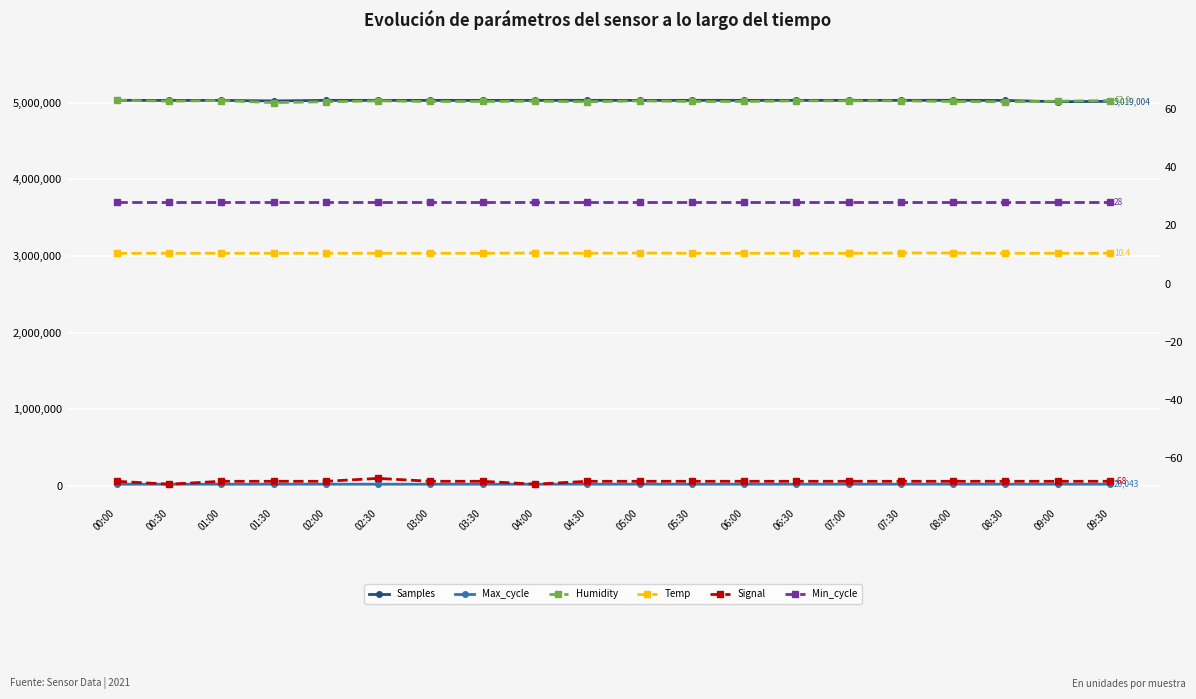

Reading right to left, extract all data points from this chart.

Samples: 09:30=5019004.0	09:00=5014143.0	08:30=5031016.0	08:00=5032591.0	07:30=5032115.0	07:00=5032029.0	06:30=5031888.0	06:00=5032121.0	05:30=5032260.0	05:00=5031652.0	04:30=5032226.0	04:00=5032019.0	03:30=5031710.0	03:00=5031808.0	02:30=5031934.0	02:00=5032087.0	01:30=5024479.0	01:00=5031781.0	00:30=5031039.0	00:00=5032686.0
Max_cycle: 09:30=20043.0	09:00=20029.0	08:30=20087.0	08:00=20485.0	07:30=20261.0	07:00=20029.0	06:30=20060.0	06:00=20057.0	05:30=20045.0	05:00=20475.0	04:30=20510.0	04:00=20029.0	03:30=20025.0	03:00=20022.0	02:30=20050.0	02:00=20514.0	01:30=20055.0	01:00=20036.0	00:30=20035.0	00:00=20056.0
Humidity: 09:30=62.9	09:00=62.7	08:30=62.5	08:00=62.6	07:30=62.8	07:00=62.8	06:30=62.8	06:00=62.6	05:30=62.6	05:00=62.8	04:30=62.5	04:00=62.7	03:30=62.6	03:00=62.6	02:30=62.8	02:00=62.5	01:30=62.2	01:00=62.9	00:30=62.7	00:00=63.0
Temp: 09:30=10.4	09:00=10.4	08:30=10.4	08:00=10.5	07:30=10.5	07:00=10.4	06:30=10.4	06:00=10.4	05:30=10.4	05:00=10.5	04:30=10.4	04:00=10.5	03:30=10.4	03:00=10.4	02:30=10.4	02:00=10.4	01:30=10.4	01:00=10.4	00:30=10.4	00:00=10.4
Signal: 09:30=-68.0	09:00=-68.0	08:30=-68.0	08:00=-68.0	07:30=-68.0	07:00=-68.0	06:30=-68.0	06:00=-68.0	05:30=-68.0	05:00=-68.0	04:30=-68.0	04:00=-69.0	03:30=-68.0	03:00=-68.0	02:30=-67.0	02:00=-68.0	01:30=-68.0	01:00=-68.0	00:30=-69.0	00:00=-68.0
Min_cycle: 09:30=28.0	09:00=28.0	08:30=28.0	08:00=28.0	07:30=28.0	07:00=28.0	06:30=28.0	06:00=28.0	05:30=28.0	05:00=28.0	04:30=28.0	04:00=28.0	03:30=28.0	03:00=28.0	02:30=28.0	02:00=28.0	01:30=28.0	01:00=28.0	00:30=28.0	00:00=28.0